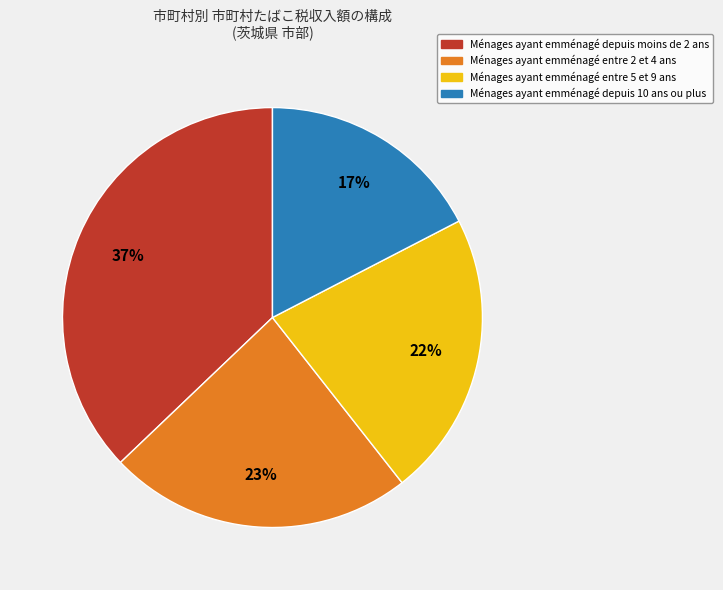

To the nearest percent, what is the difference between the largest and smallest slice percentages?

20%